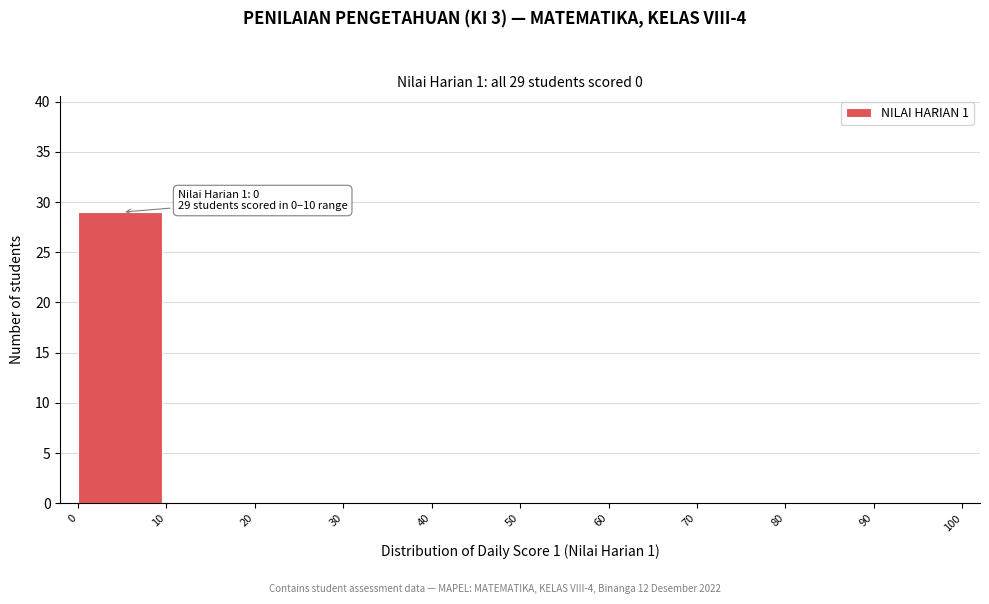

Over which range of the x-axis is the bar tallest?

0 to 10